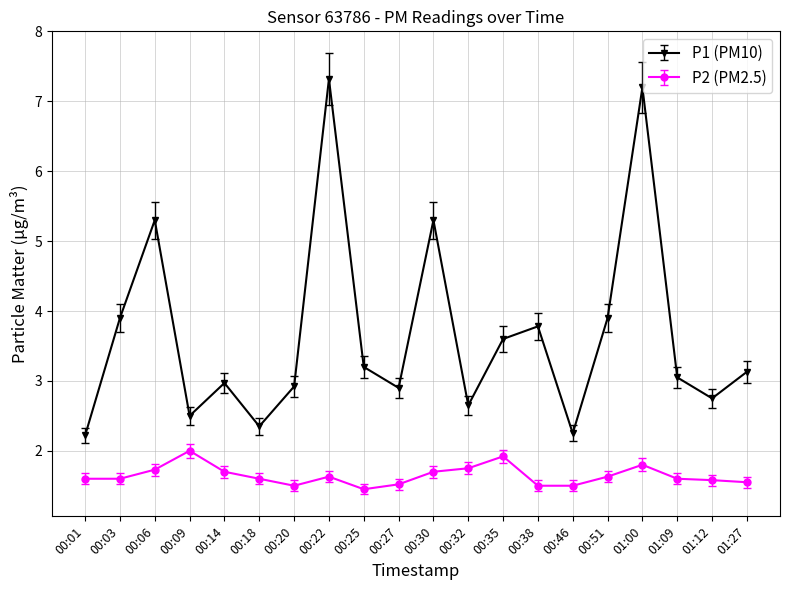

At 00:18, list the series in order from largest to smallest.

P1 (PM10), P2 (PM2.5)